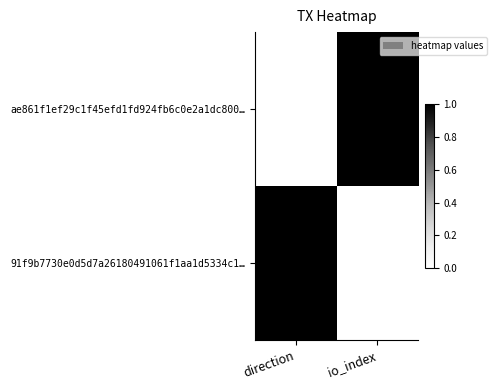

How many values in ae861f1ef29c1f45efd1fd924fb6c0e2a1dc800… are above zero?

1